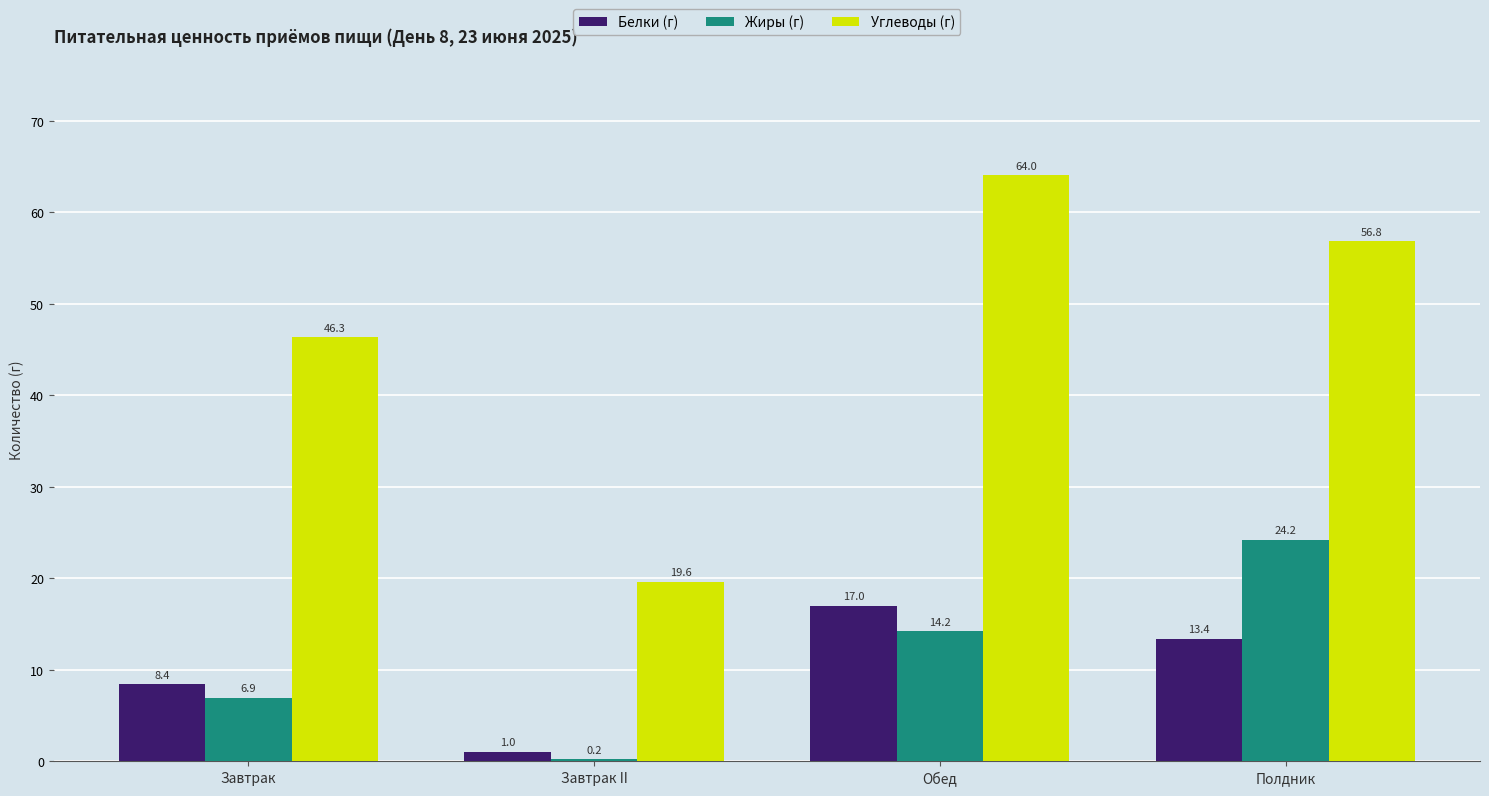

Reading left to right, what are all the values shown in this chart?

Белки (г): 8.4	1.0	17.0	13.4
Жиры (г): 6.9	0.2	14.2	24.2
Углеводы (г): 46.3	19.6	64.0	56.8